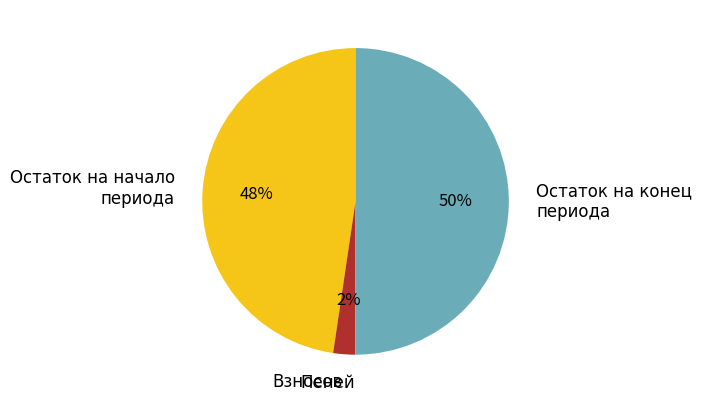

To the nearest percent, what is the combined percentage of Остаток на начало периода and Остаток на конец периода?

98%